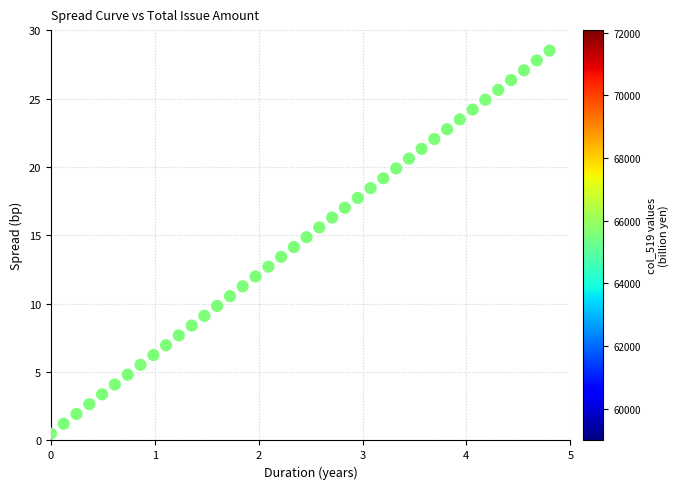

What is the range of Y values (max minus min)?

28.0